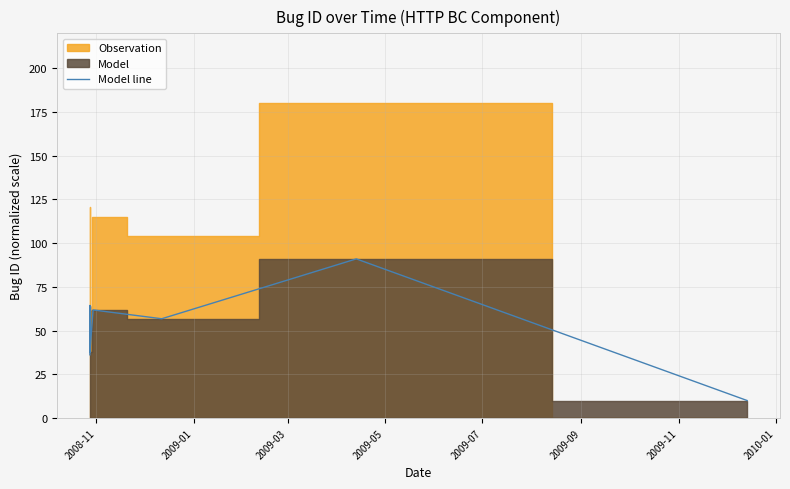

What is the sum of all values?

357.6